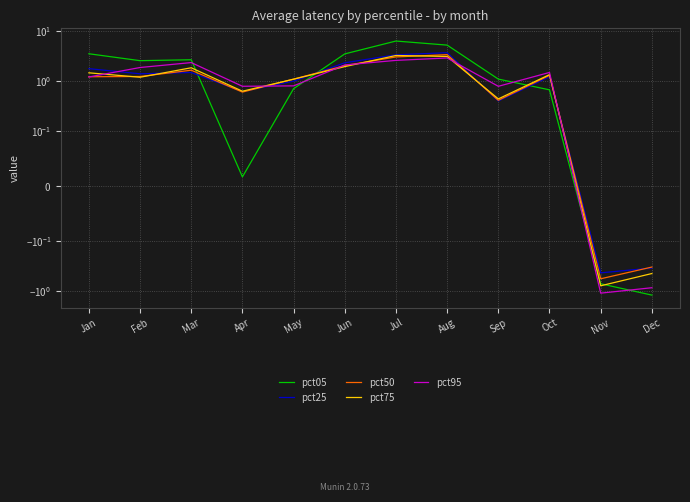

What is the smallest value displayed?

-1.2